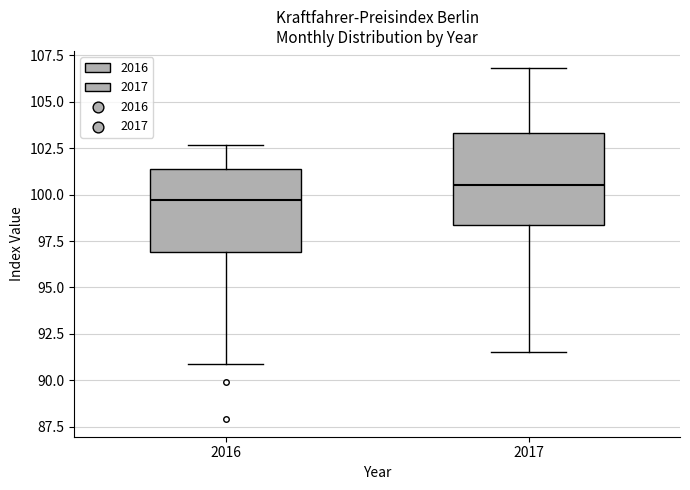

Which box has the lowest median line?

2016